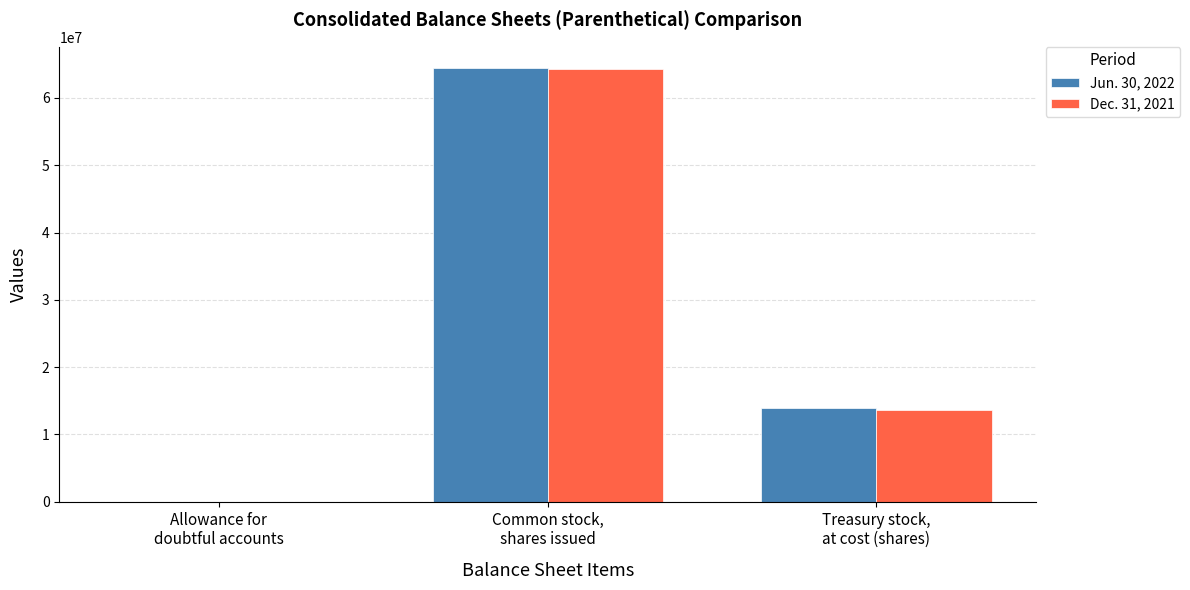

What is the greatest value displayed?

64379072